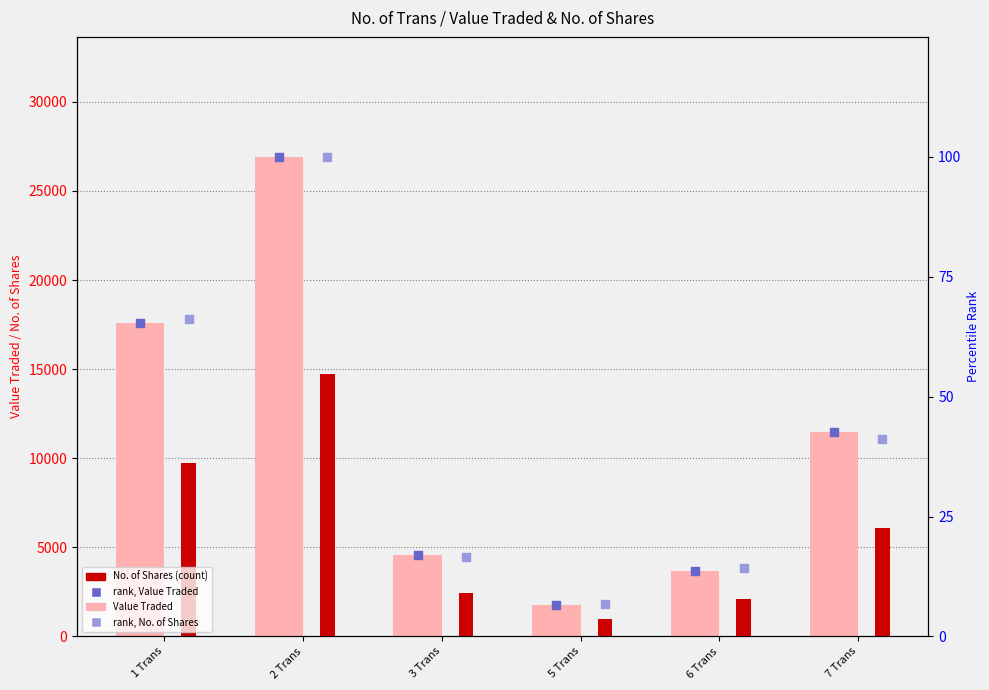

What are all the series names shown in the legend?

Value Traded, No. of Shares, rank, Value Traded, rank, No. of Shares